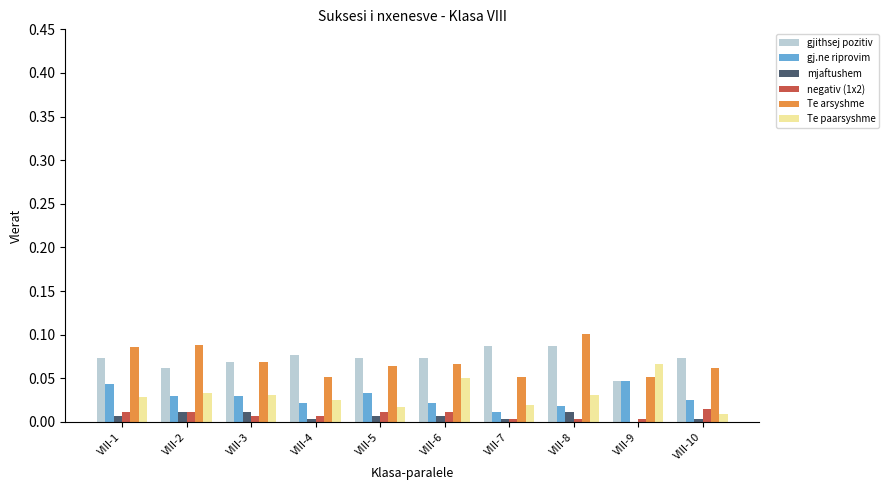

True or false: Te arsyshme has a value of 0.1 at VIII-10.

True